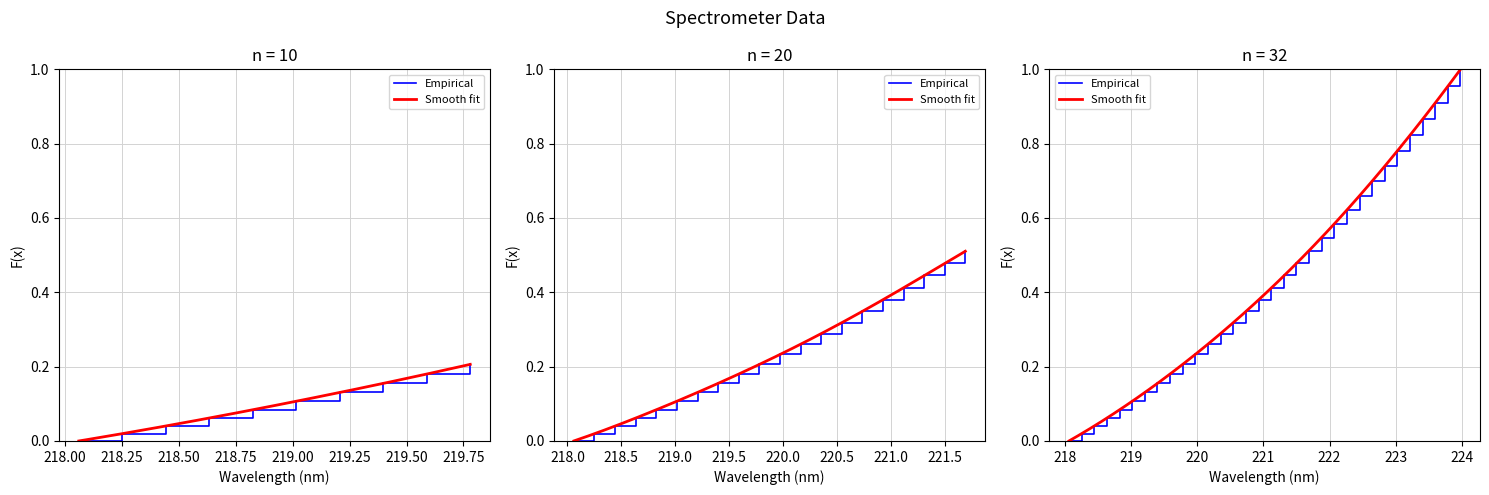

Which label corresponds to the largest value in the chart?

223.9802